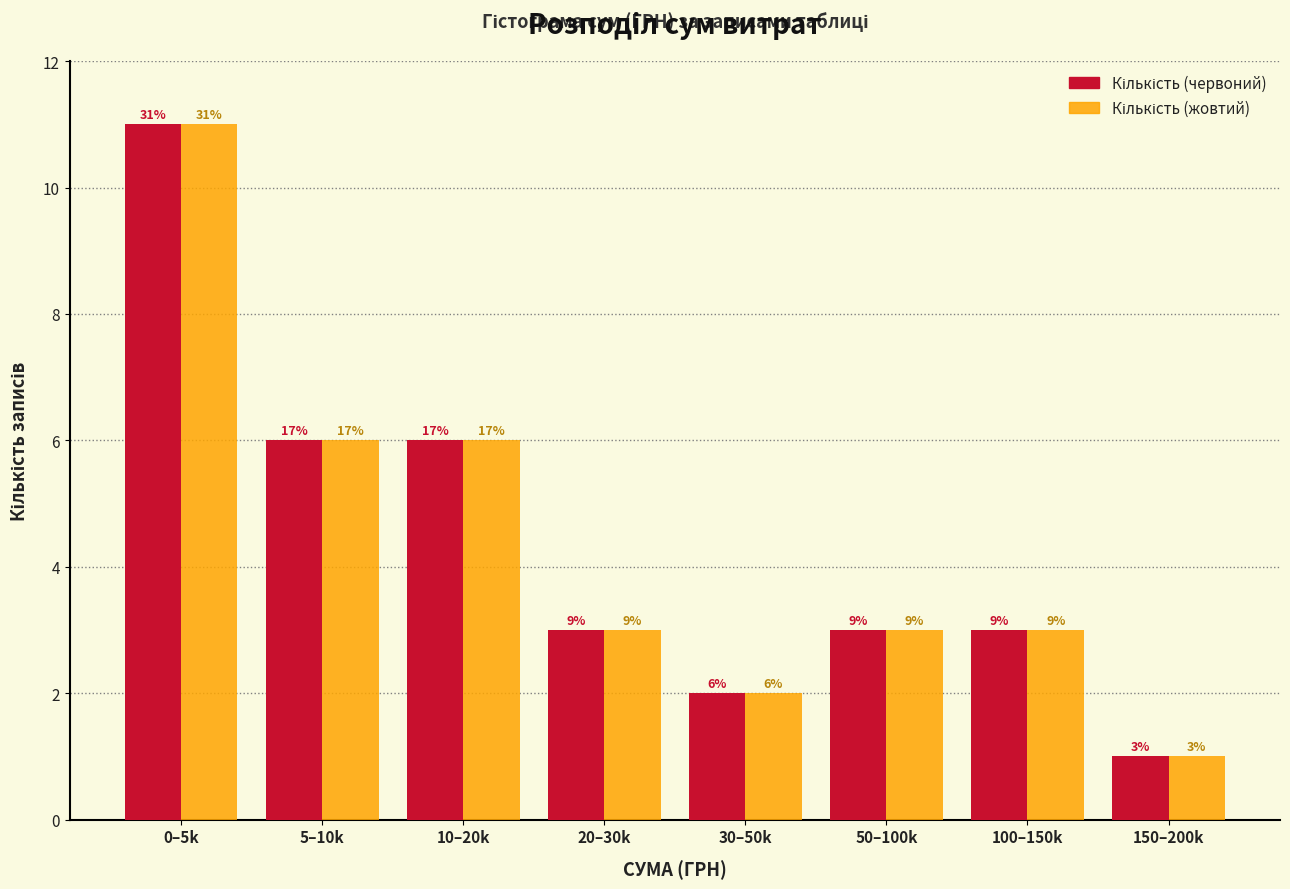

How many bars are there in each group?

2